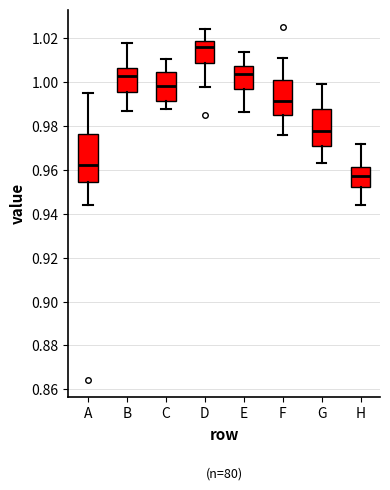

Which box has the lowest median line?

H